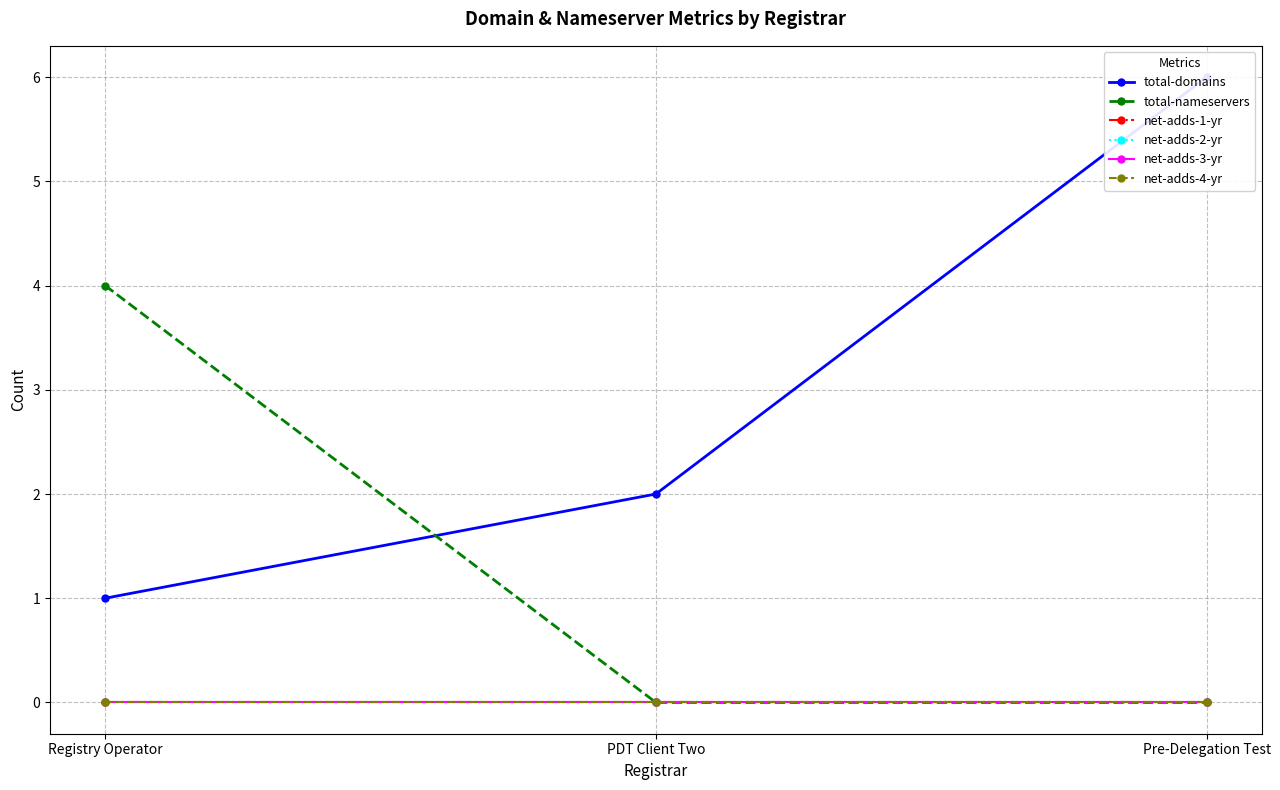

Rank the series by their maximum value, from lowest to highest.

net-adds-1-yr, net-adds-2-yr, net-adds-3-yr, net-adds-4-yr, total-nameservers, total-domains